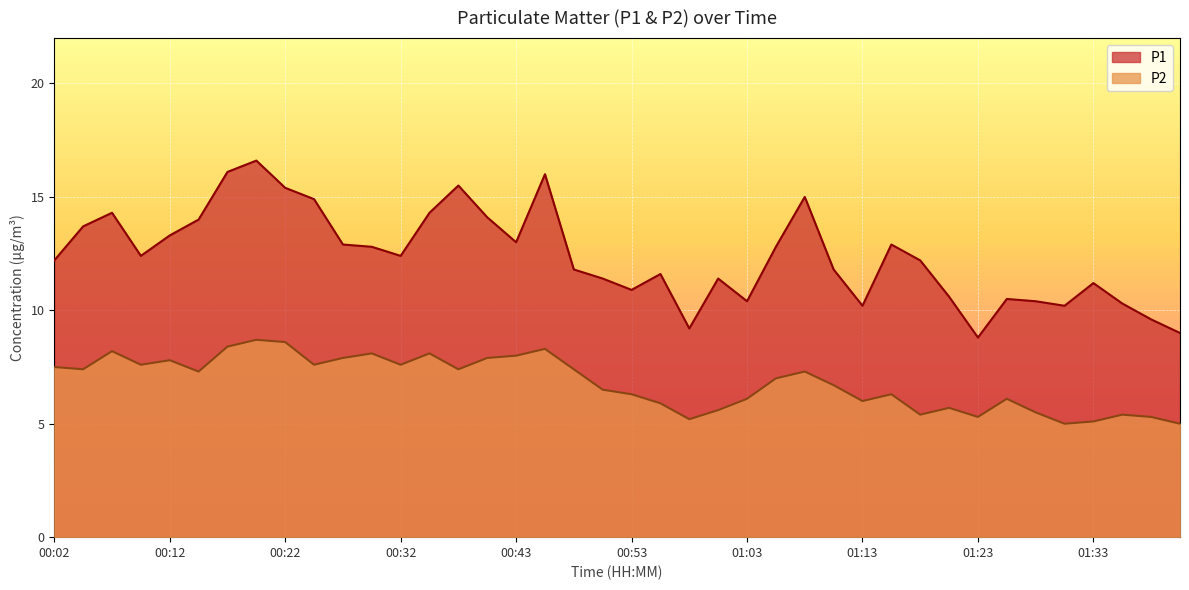

At which label does P2 reach its peak?

00:19